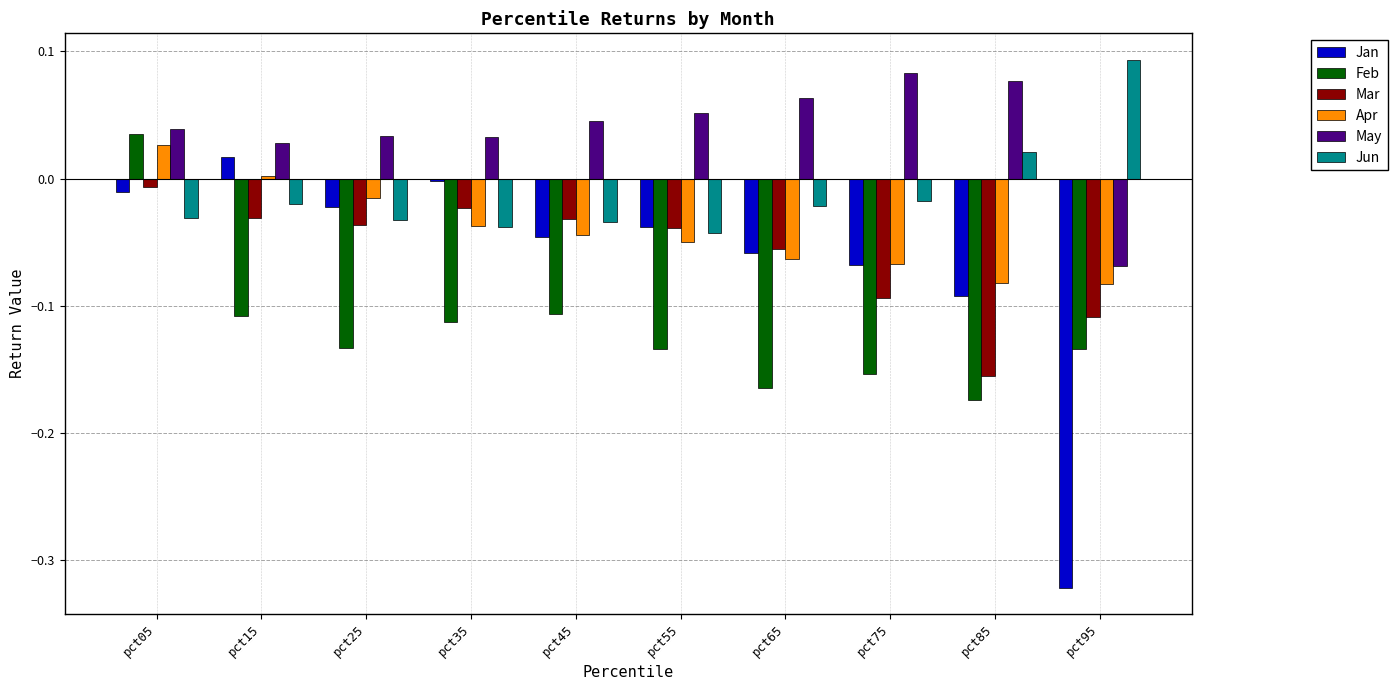

Between pct05 and pct75, which series saw the biggest shift?

Feb